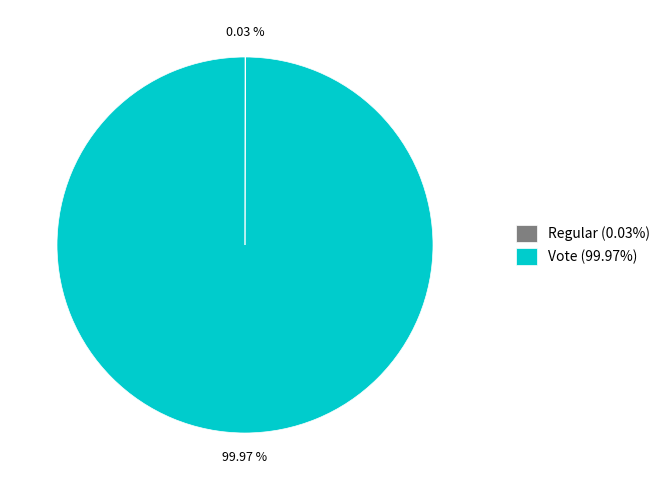

Is Vote (99.97%) the majority of the pie?

Yes